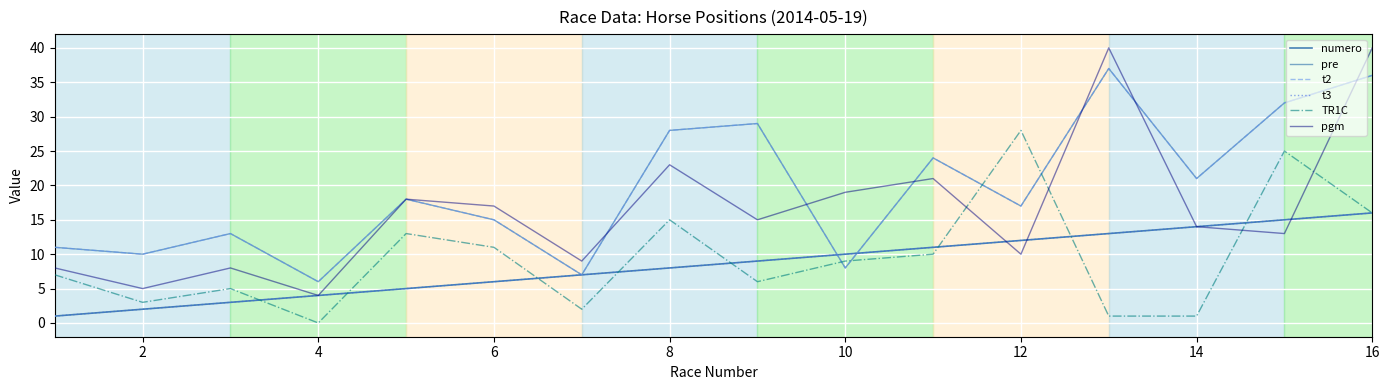

Is this an area chart (filled region under the line)?

No